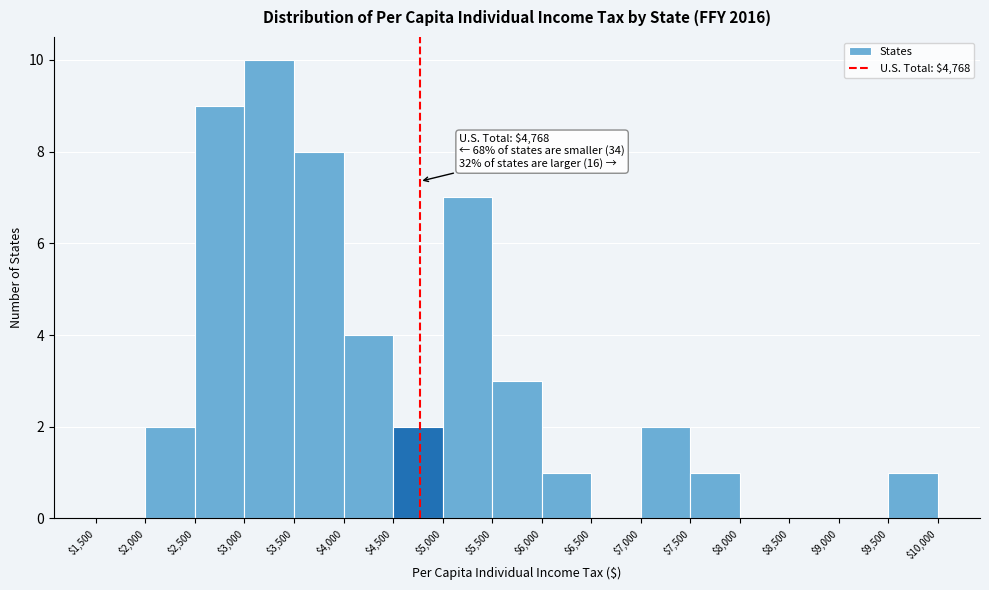

Which range on the x-axis has the tallest bar?

$3,000 to $3,500